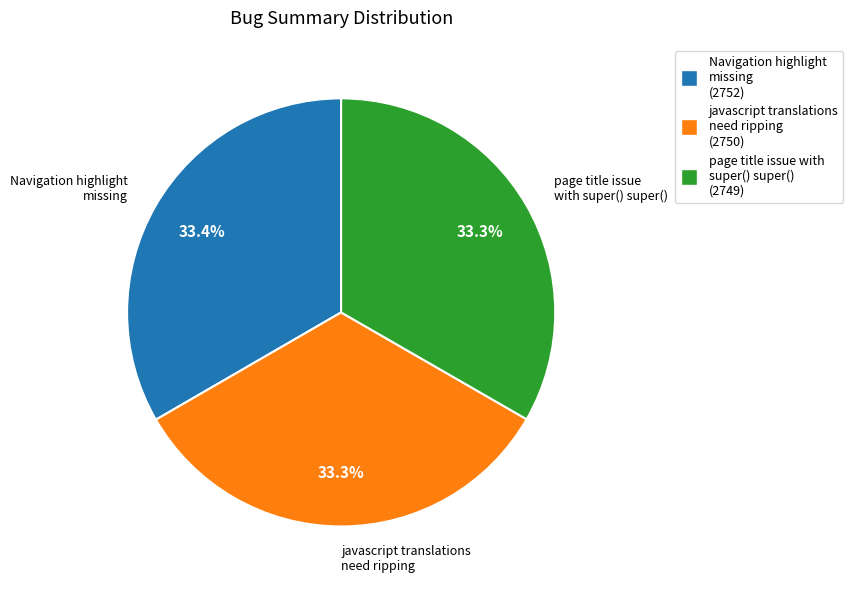

The Navigation highlight missing slice represents 43% of the pie. True or false?

False